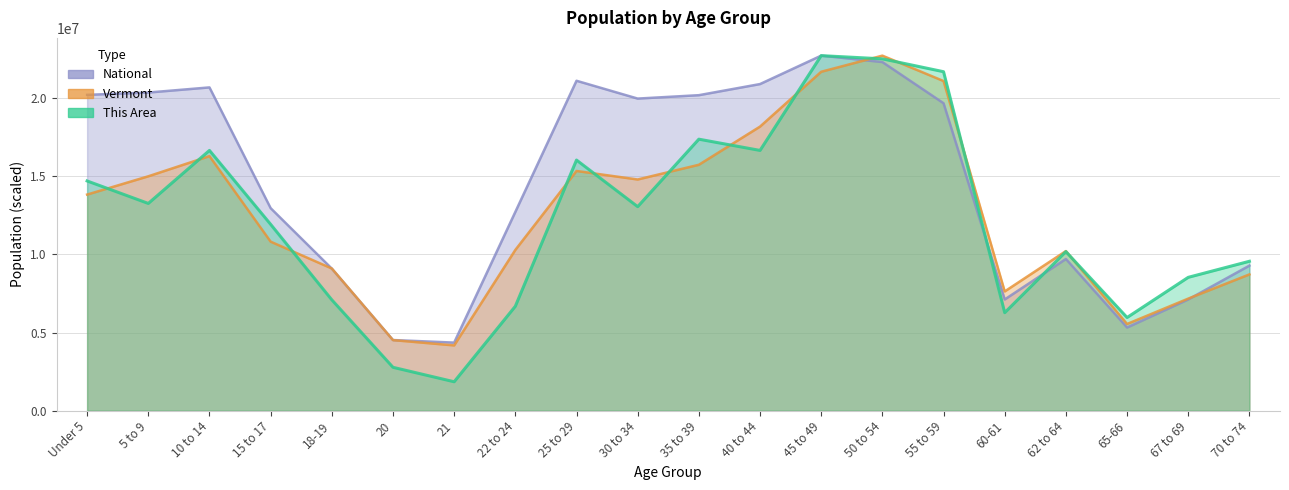

What position from the right is 35 to 39?

10